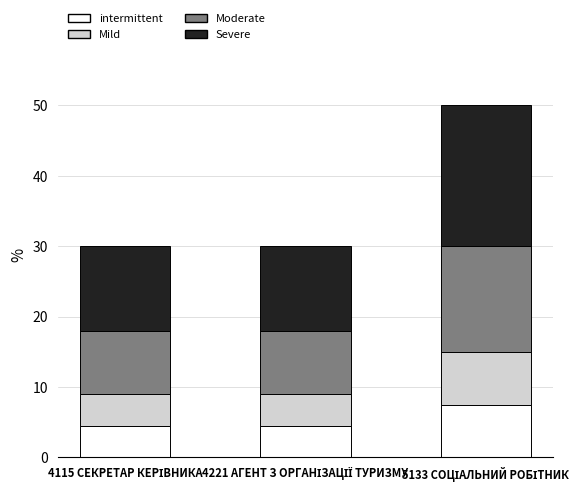

What is the difference between the maximum and minimum values in the intermittent series?

3.0